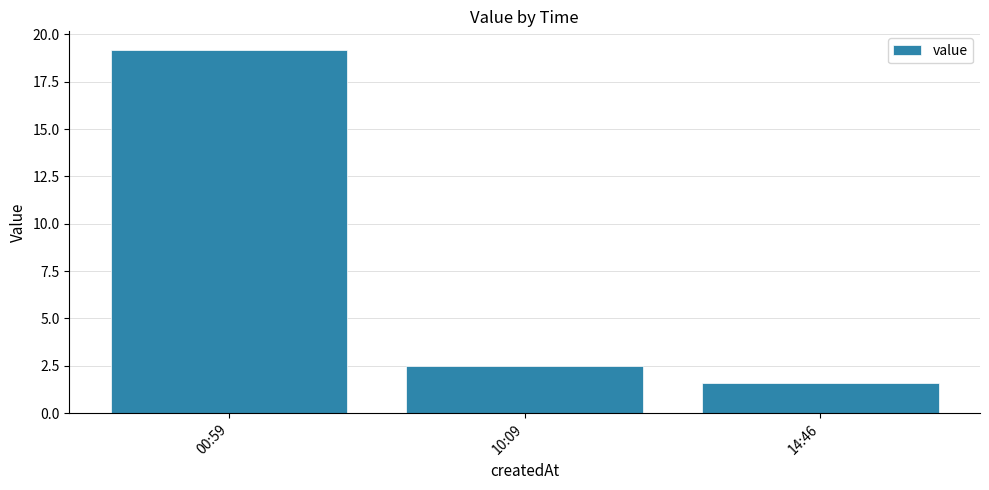

At which label is the value closest to 10?

10:09